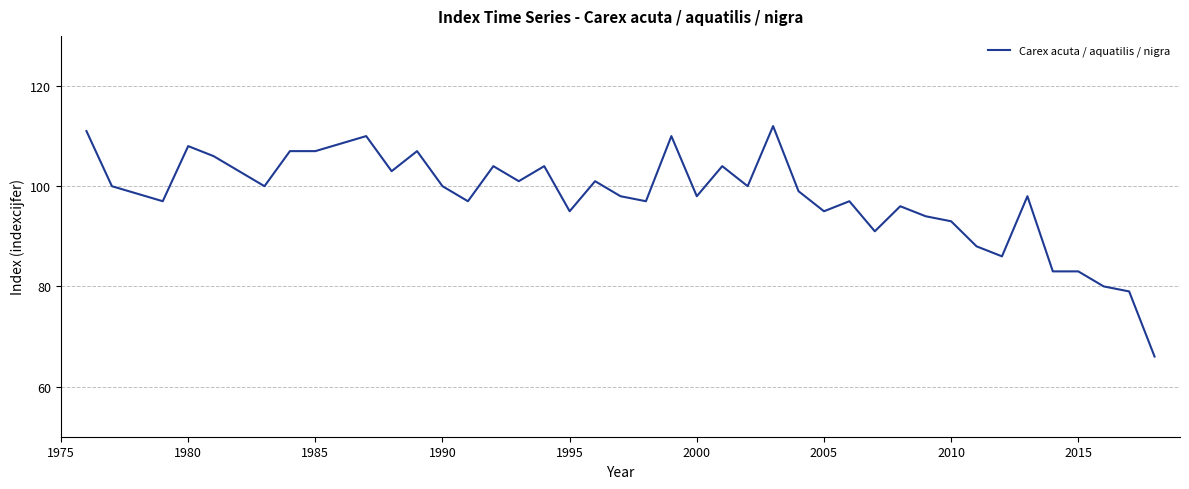

What is the difference between the maximum and minimum values?

46